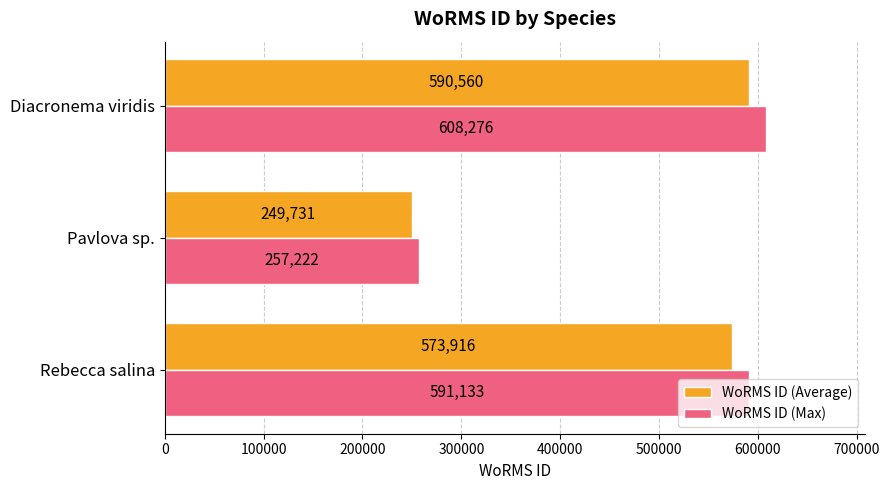

What is the approximate value of WoRMS ID (Max) at Diacronema viridis?

608276.8